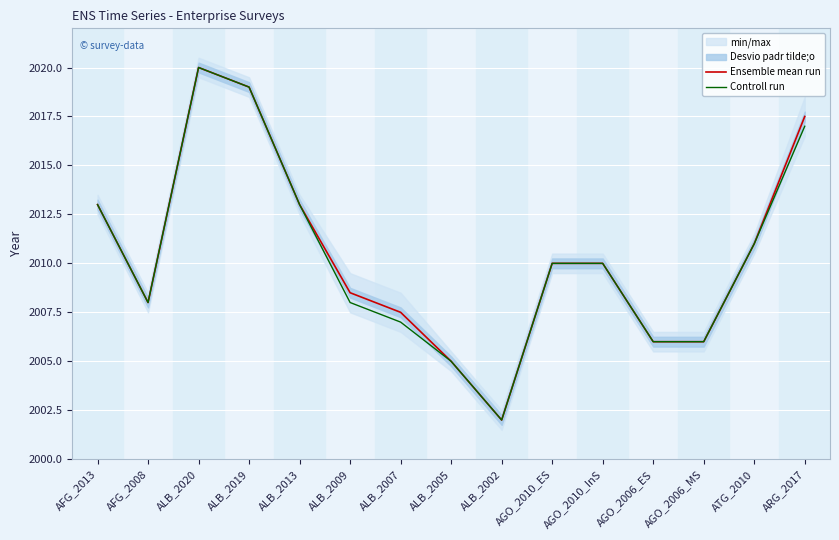

Reading left to right, what are all the values shown in this chart?

Ensemble mean run: AFG_2013=2013.0	AFG_2008=2008.0	ALB_2020=2020.0	ALB_2019=2019.0	ALB_2013=2013.0	ALB_2009=2008.5	ALB_2007=2007.5	ALB_2005=2005.0	ALB_2002=2002.0	AGO_2010_ES=2010.0	AGO_2010_InS=2010.0	AGO_2006_ES=2006.0	AGO_2006_MS=2006.0	ATG_2010=2011.0	ARG_2017=2017.5
Controll run: AFG_2013=2013.0	AFG_2008=2008.0	ALB_2020=2020.0	ALB_2019=2019.0	ALB_2013=2013.0	ALB_2009=2008.0	ALB_2007=2007.0	ALB_2005=2005.0	ALB_2002=2002.0	AGO_2010_ES=2010.0	AGO_2010_InS=2010.0	AGO_2006_ES=2006.0	AGO_2006_MS=2006.0	ATG_2010=2011.0	ARG_2017=2017.0